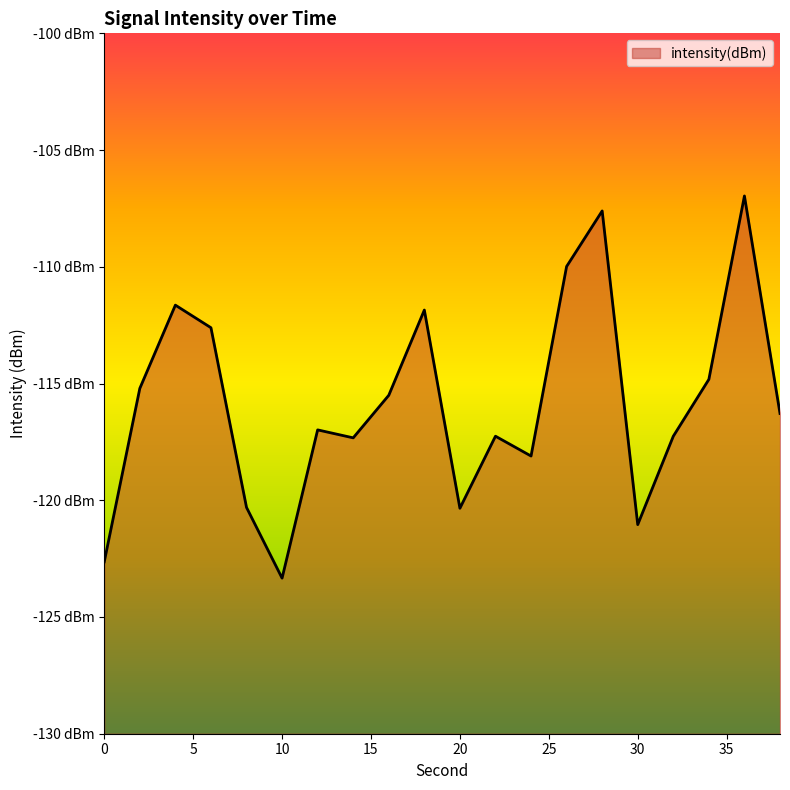

Count the number of data series in this chart.

1